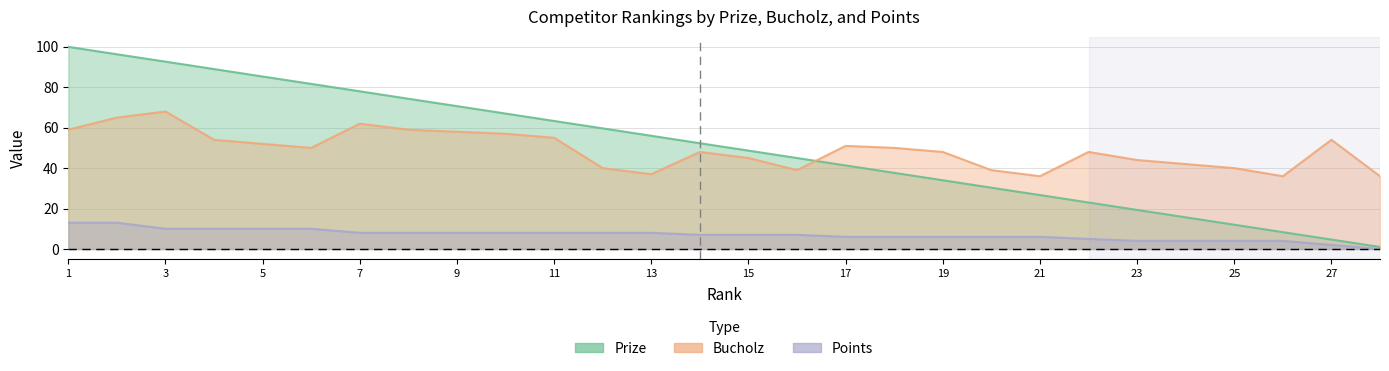

What is the value of the Points point at the 22nd from the left?

5.0